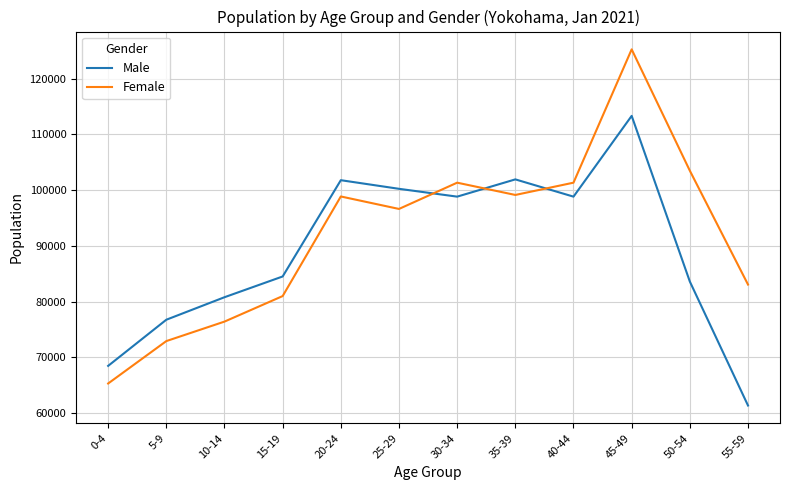

List the series in order of their peak value, highest first.

Female, Male